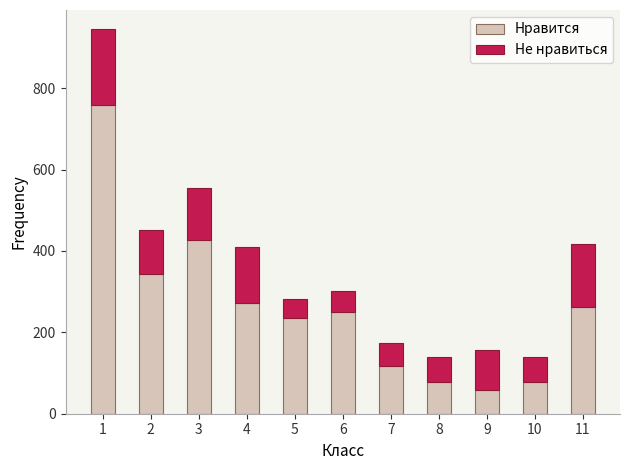

What is the sum of all Нравится values?

2880